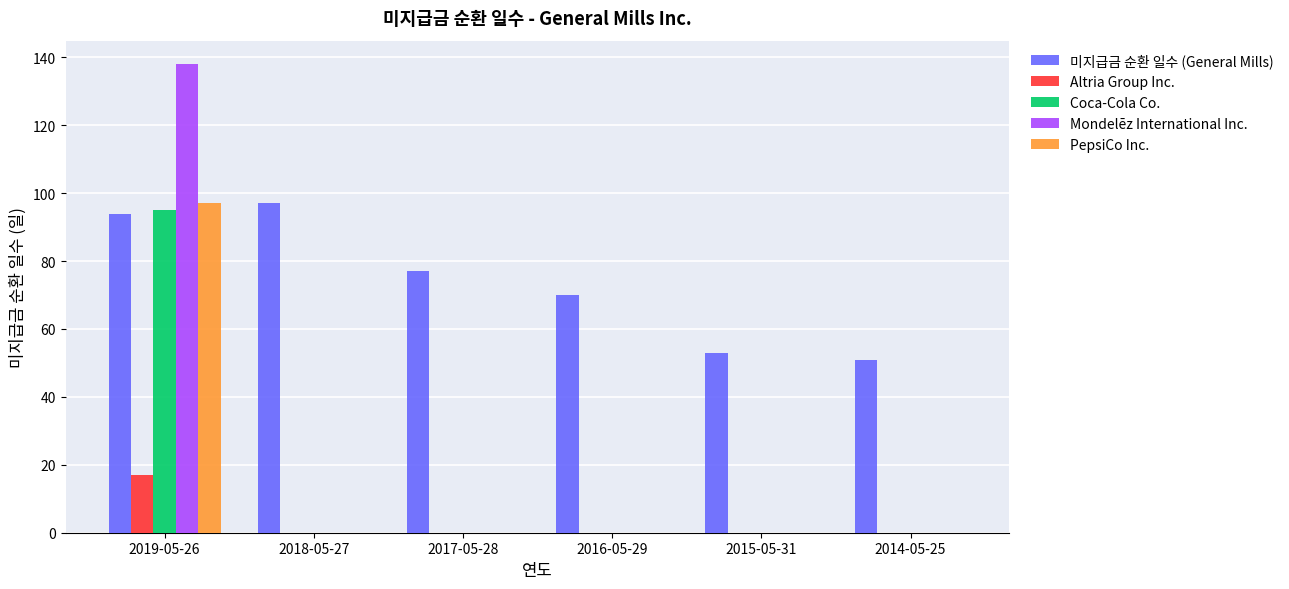

What is the total value across all series at 2019-05-26?

441